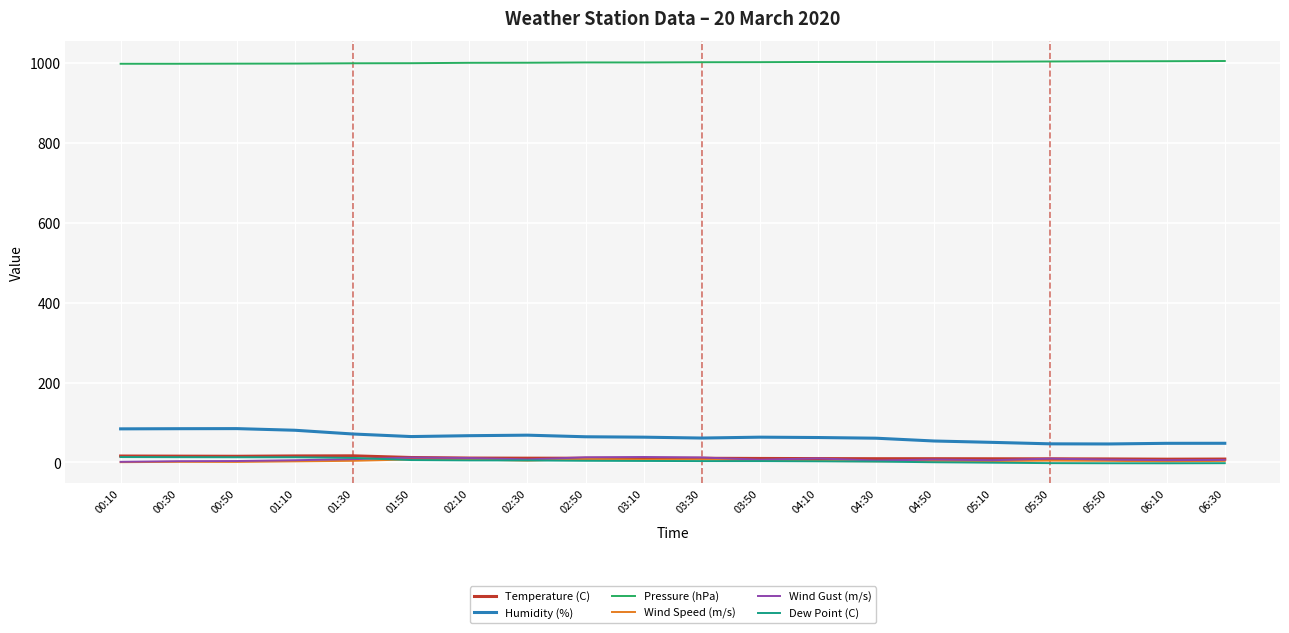

True or false: Wind Speed (m/s) and Humidity (%) cross at least once.

False